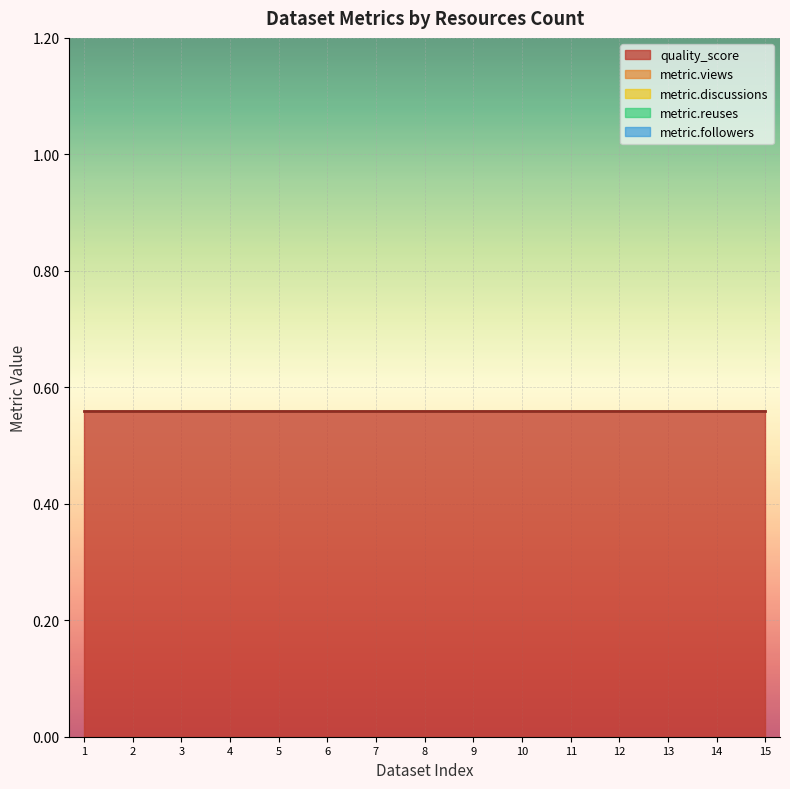

Reading right to left, what are all the values shown in this chart?

metric.views: 0.0	0.0	0.0	0.0	0.0	0.0	0.0	0.0	0.0	0.0	0.0	0.0	0.0	0.0	0.0
quality_score: 0.6	0.6	0.6	0.6	0.6	0.6	0.6	0.6	0.6	0.6	0.6	0.6	0.6	0.6	0.6
metric.discussions: 0.0	0.0	0.0	0.0	0.0	0.0	0.0	0.0	0.0	0.0	0.0	0.0	0.0	0.0	0.0
metric.reuses: 0.0	0.0	0.0	0.0	0.0	0.0	0.0	0.0	0.0	0.0	0.0	0.0	0.0	0.0	0.0
metric.followers: 0.0	0.0	0.0	0.0	0.0	0.0	0.0	0.0	0.0	0.0	0.0	0.0	0.0	0.0	0.0